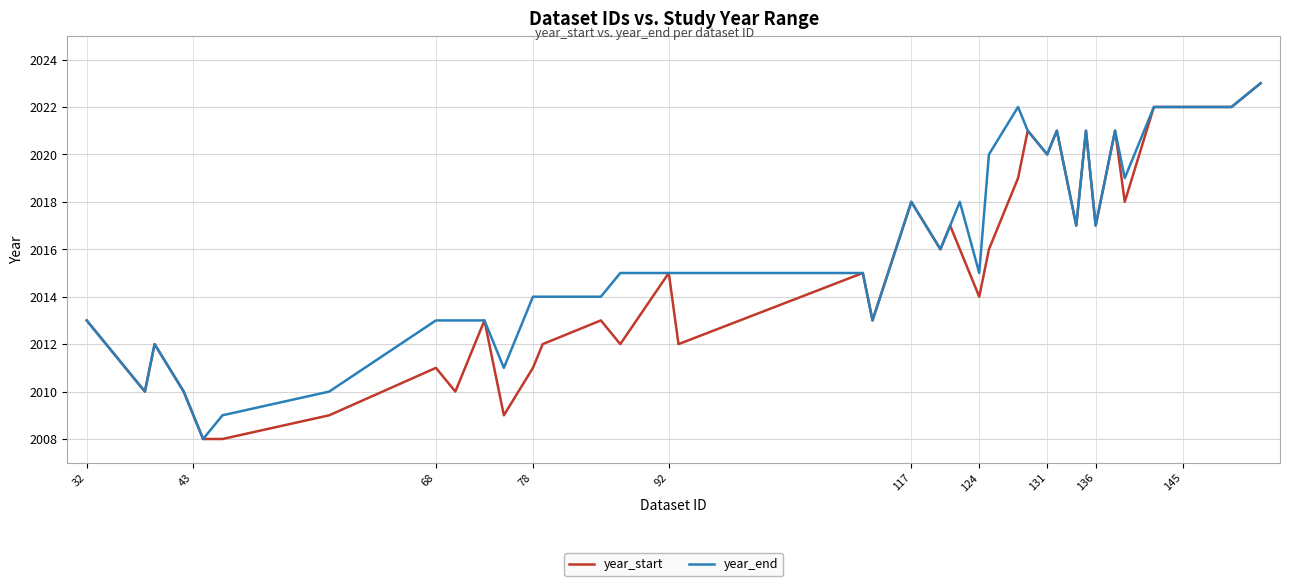

List the series in order of their overall mean, lowest first.

year_start, year_end